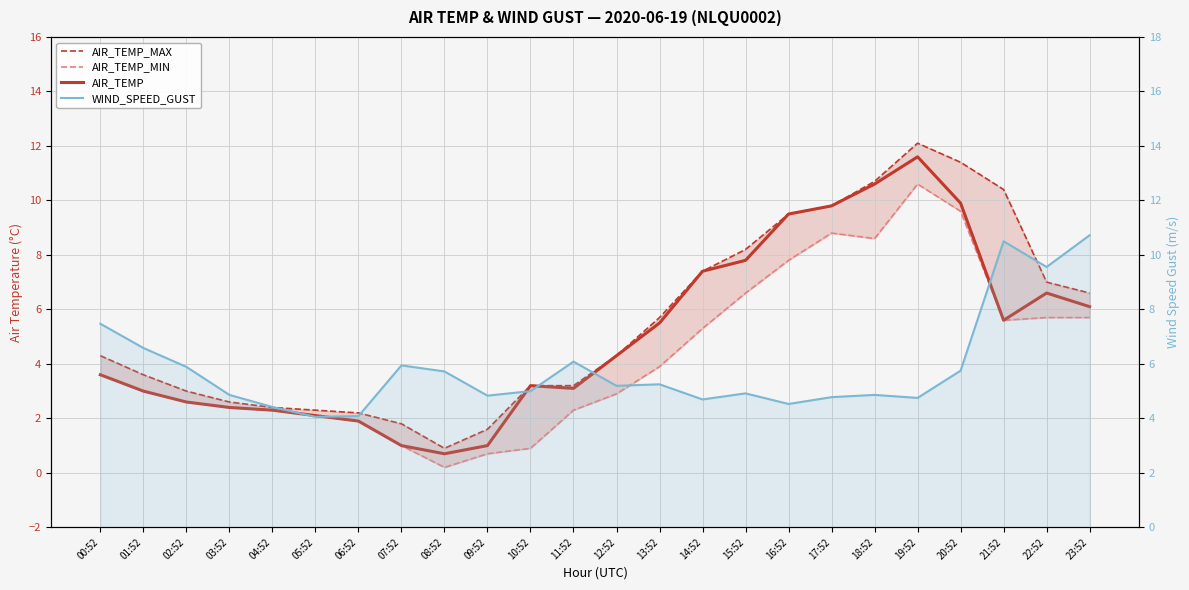

What is the sum of the AIR_TEMP_MIN values at 11:52 and 21:52?

7.9